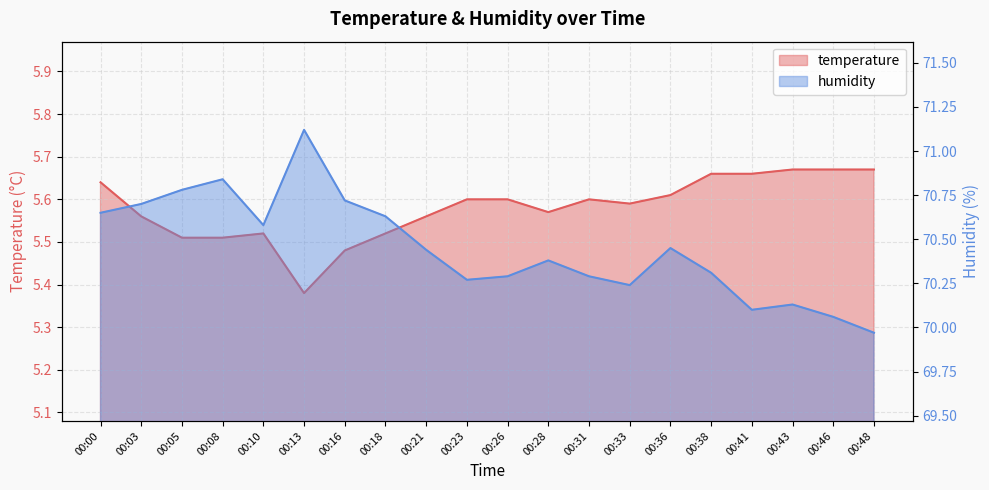

List the series in order of their peak value, lowest first.

temperature, humidity